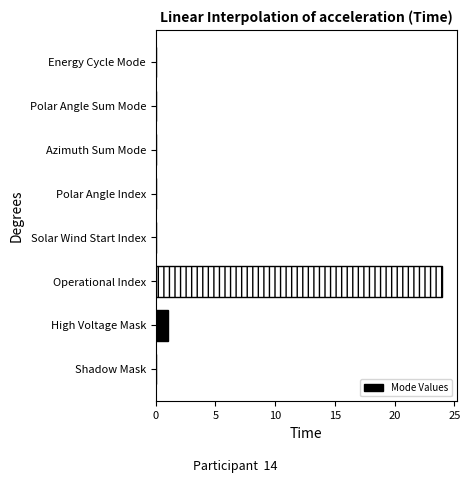

Are the bars horizontal?

Yes